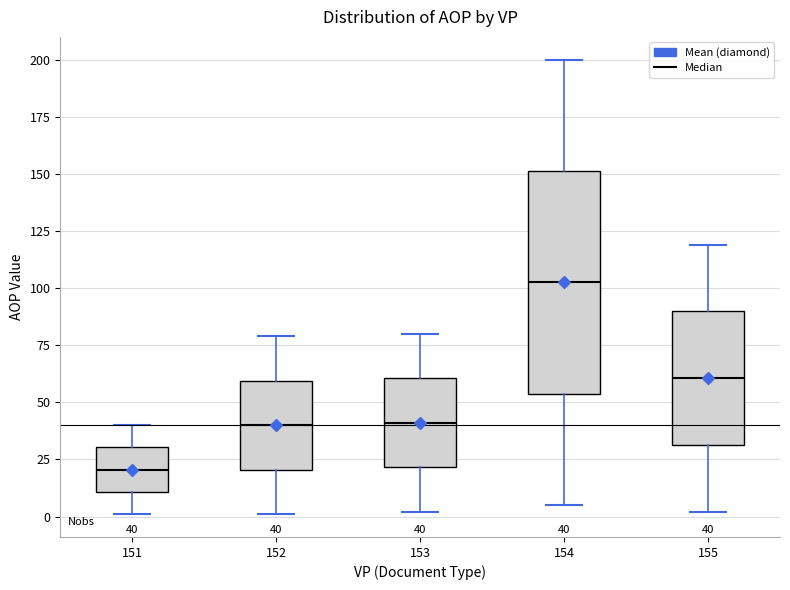

Which box is the tallest, from its lower edge to its upper edge?

154